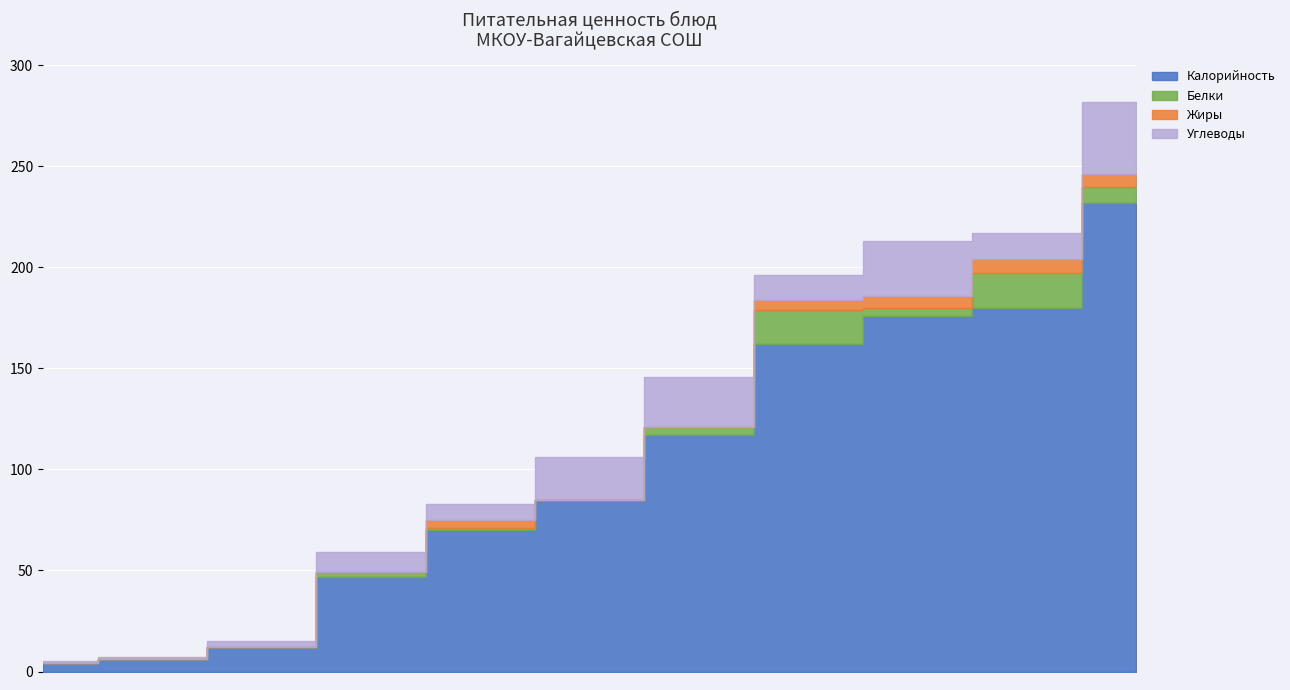

Between каша гречневая and напиток апельсиновый, which is larger?

каша гречневая